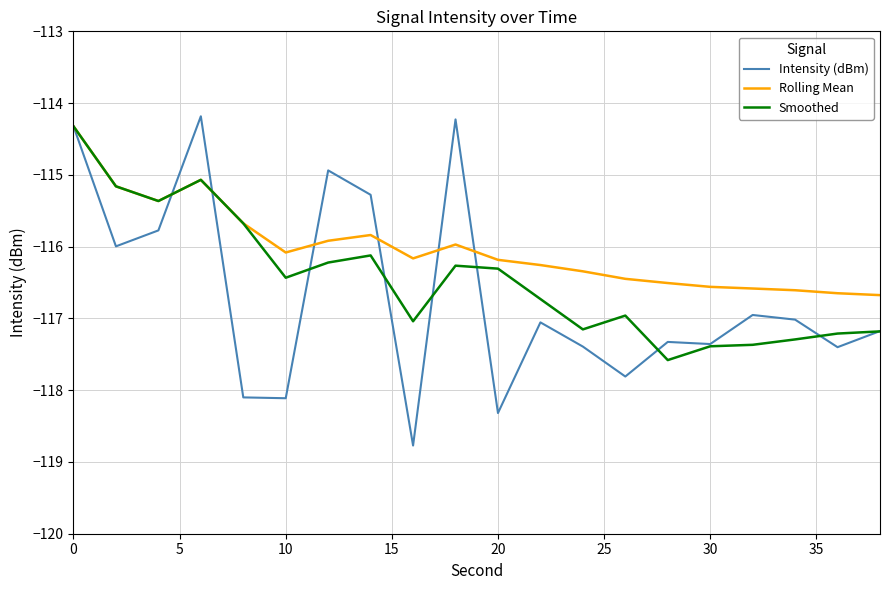

What is the minimum value for Rolling Mean?

-116.7